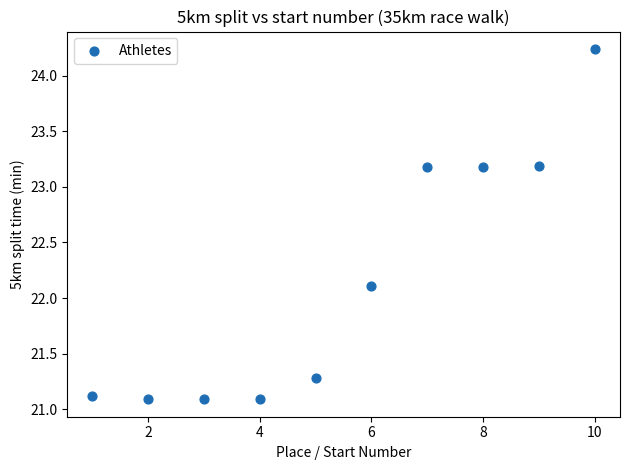

What is the average X value?

5.5